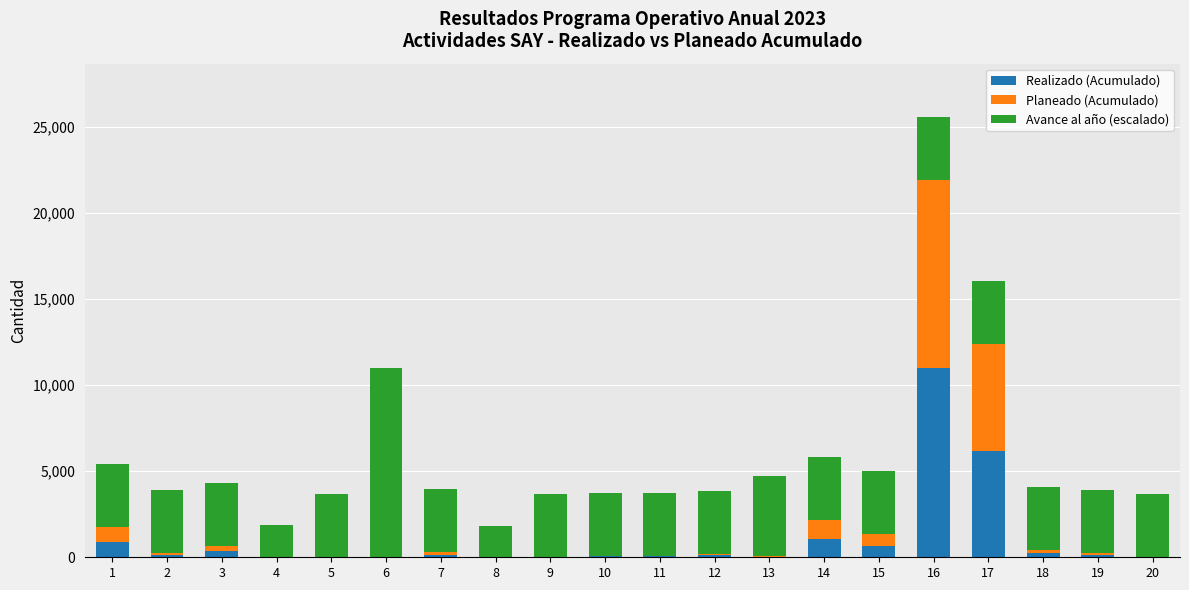

What is the highest value of the Realizado (Acumulado) series?

10975.0